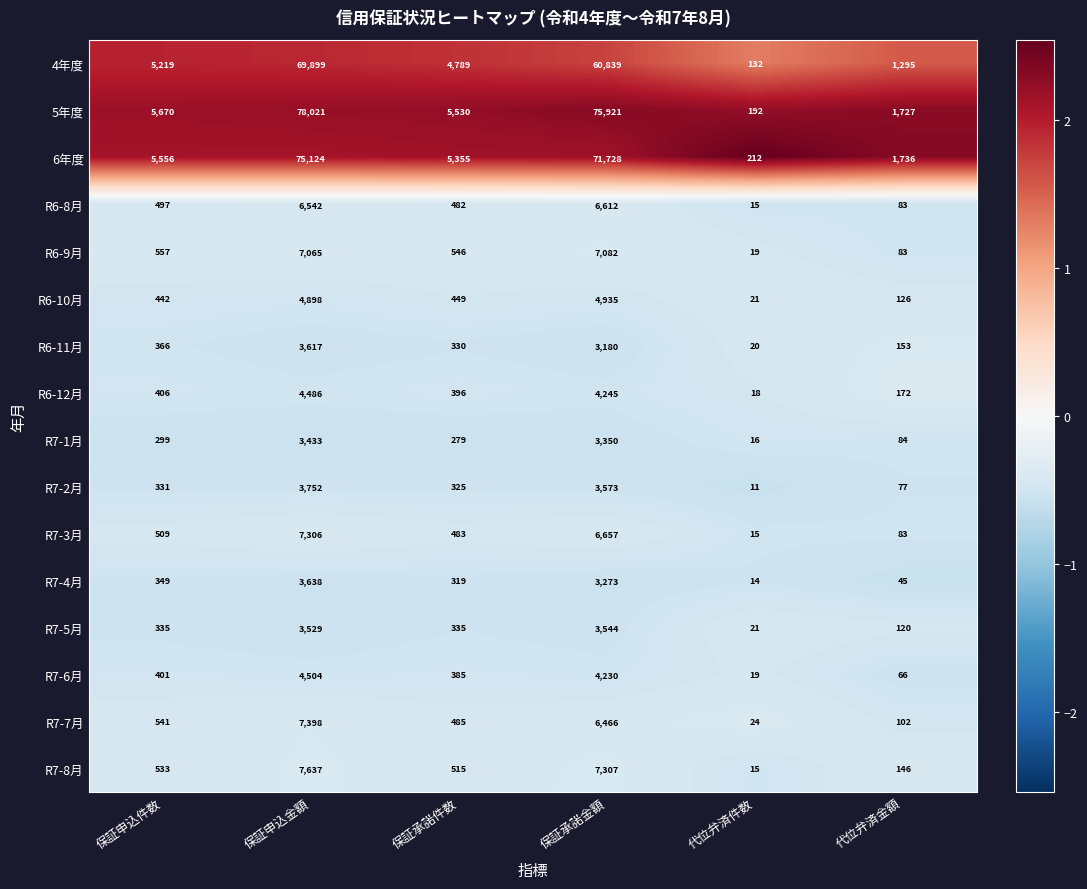

What is the maximum value for R7-1月?

3433